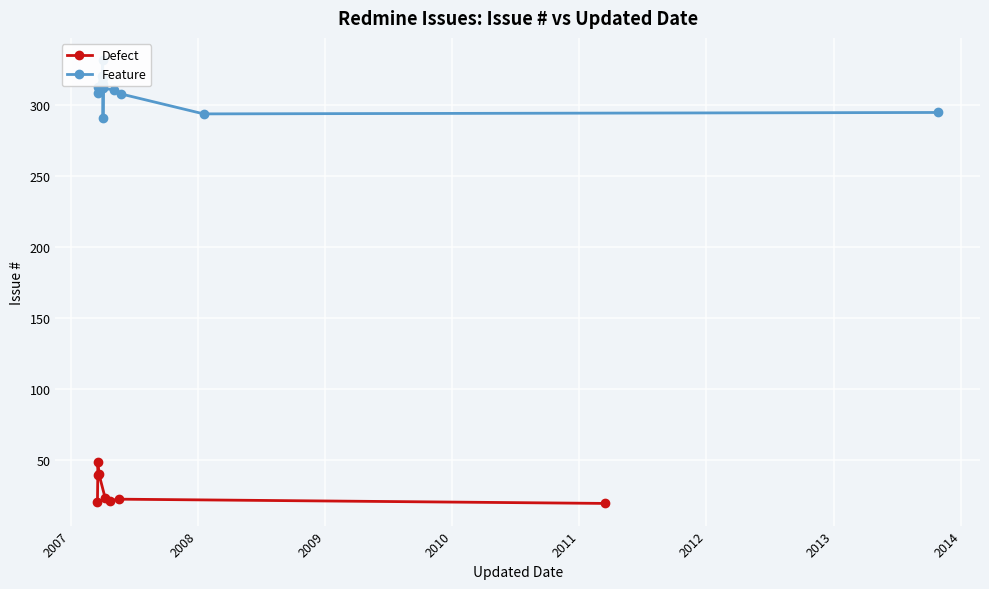

How many interior local peaks (higher than both neighbors) does the data have?

2